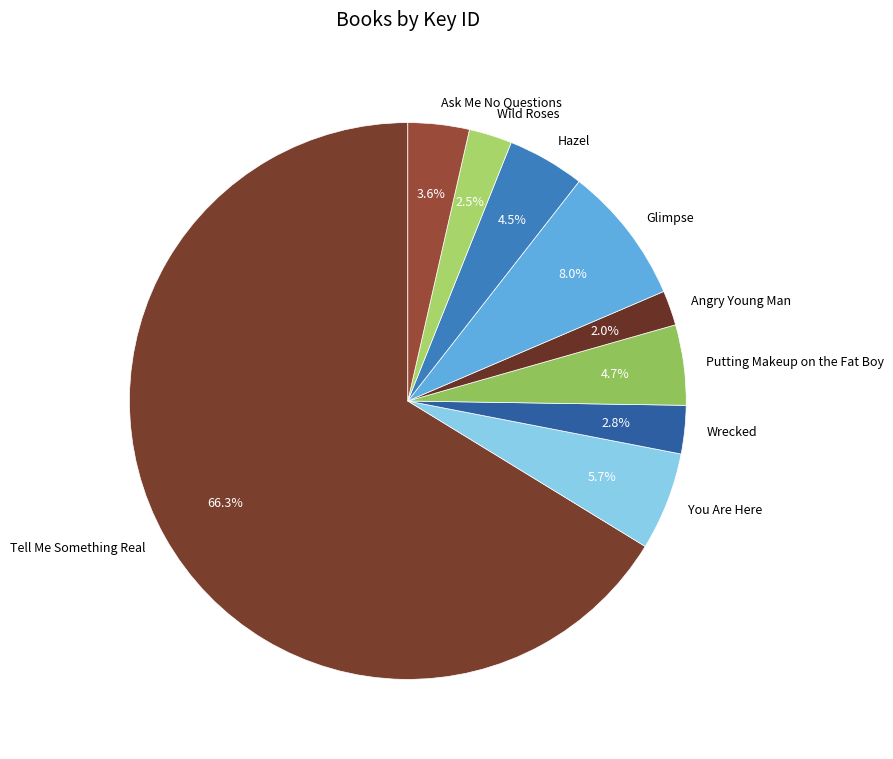

What percentage is NOT represented by Putting Makeup on the Fat Boy?

95.3%